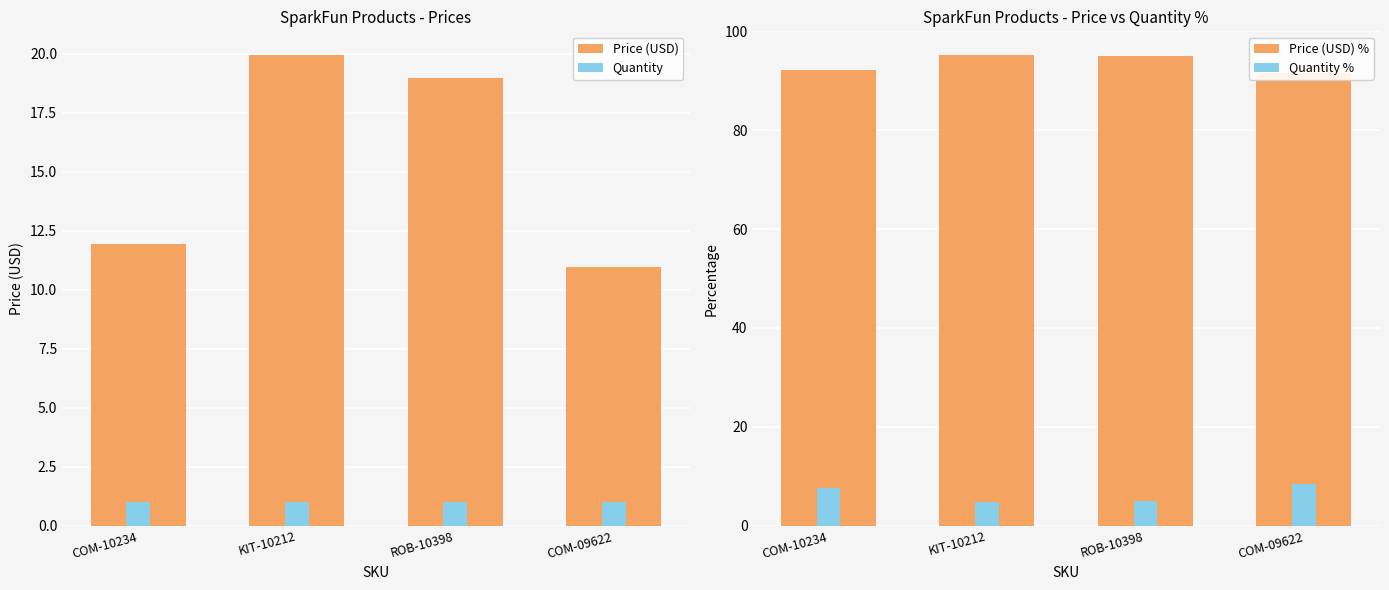

The Price (USD) series shows 7.3 at COM-10234. True or false?

False